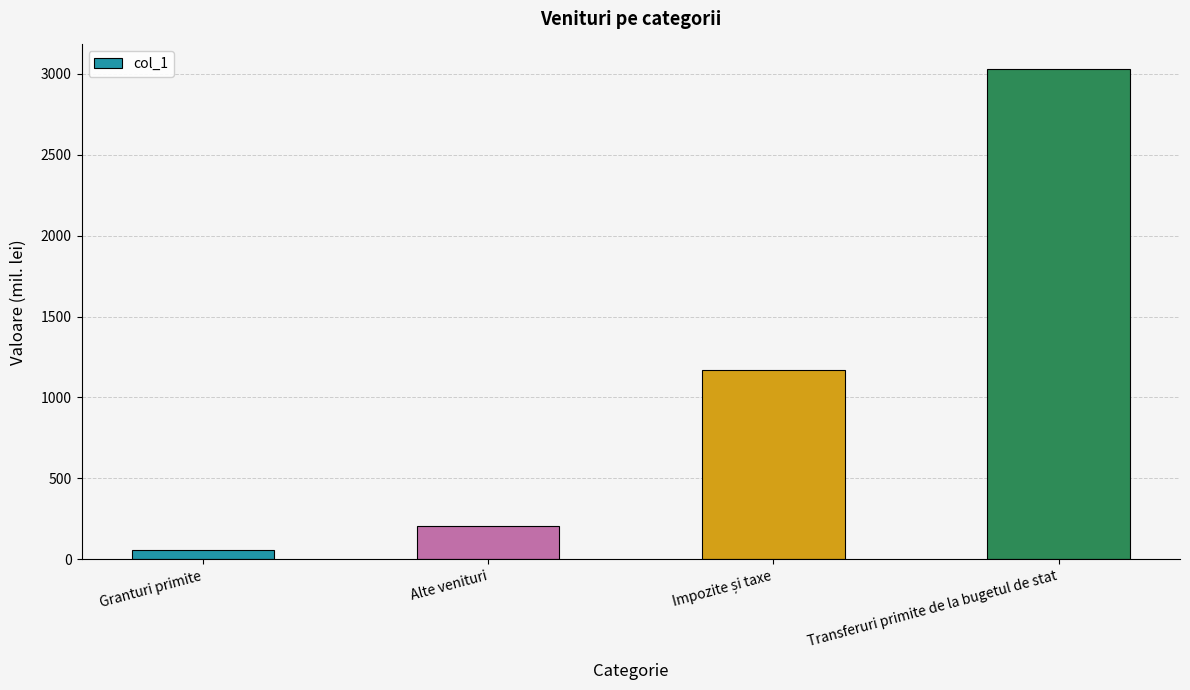

What is the sum of all values?

4459.8